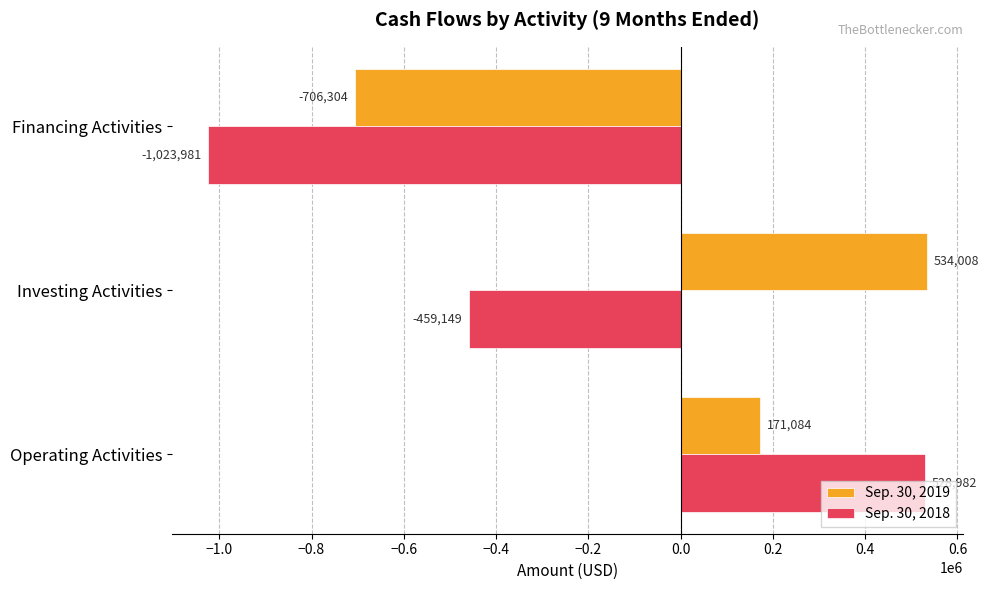

What is the total value across all series at Operating Activities?

700066